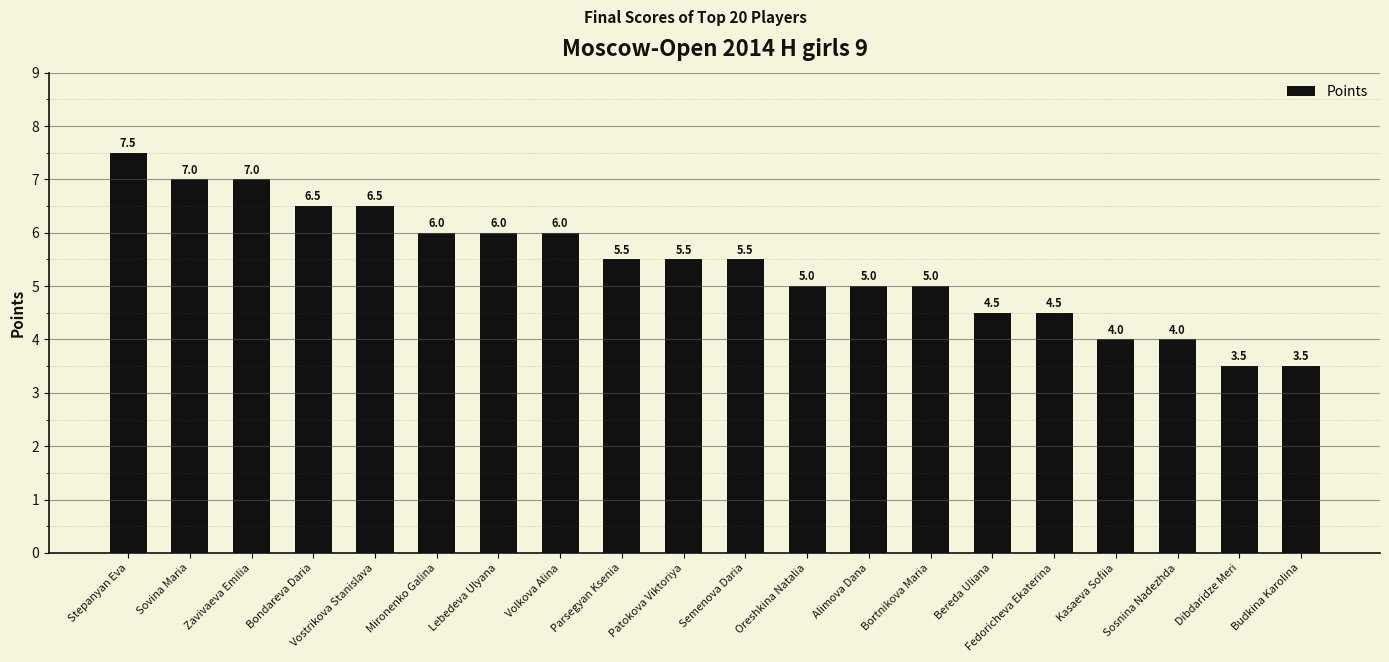

Reading left to right, what are all the values shown in this chart?

Stepanyan Eva=7.5	Sovina Maria=7.0	Zavivaeva Emilia=7.0	Bondareva Daria=6.5	Vostrikova Stanislava=6.5	Mironenko Galina=6.0	Lebedeva Ulyana=6.0	Volkova Alina=6.0	Parsegyan Ksenia=5.5	Patokova Viktoriya=5.5	Semenova Daria=5.5	Oreshkina Natalia=5.0	Alimova Dana=5.0	Bortnikova Maria=5.0	Bereda Uliana=4.5	Fedoricheva Ekaterina=4.5	Kasaeva Sofiia=4.0	Sosnina Nadezhda=4.0	Dibdaridze Meri=3.5	Budkina Karolina=3.5